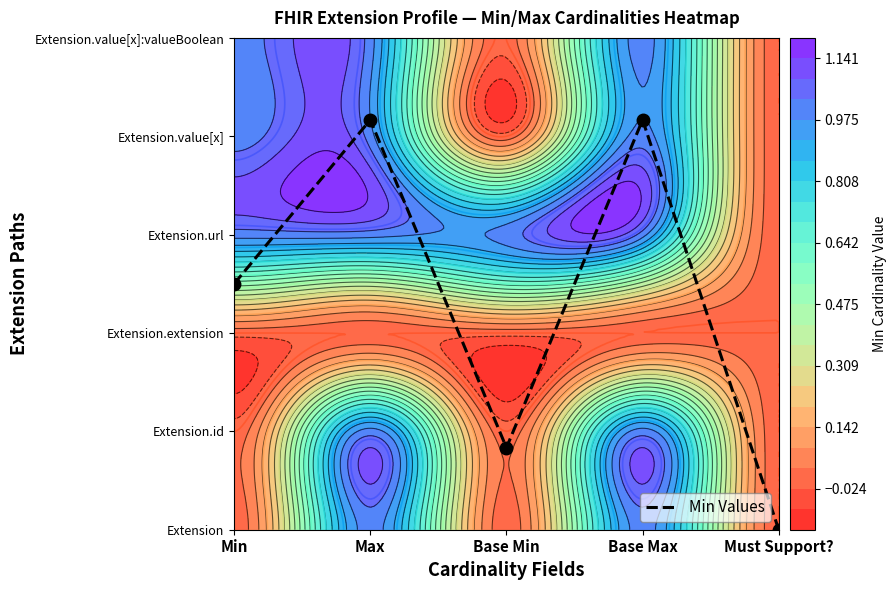

Rank the categories by value from highest to lowest.

Max, Base Max, Min, Base Min, Must Support?